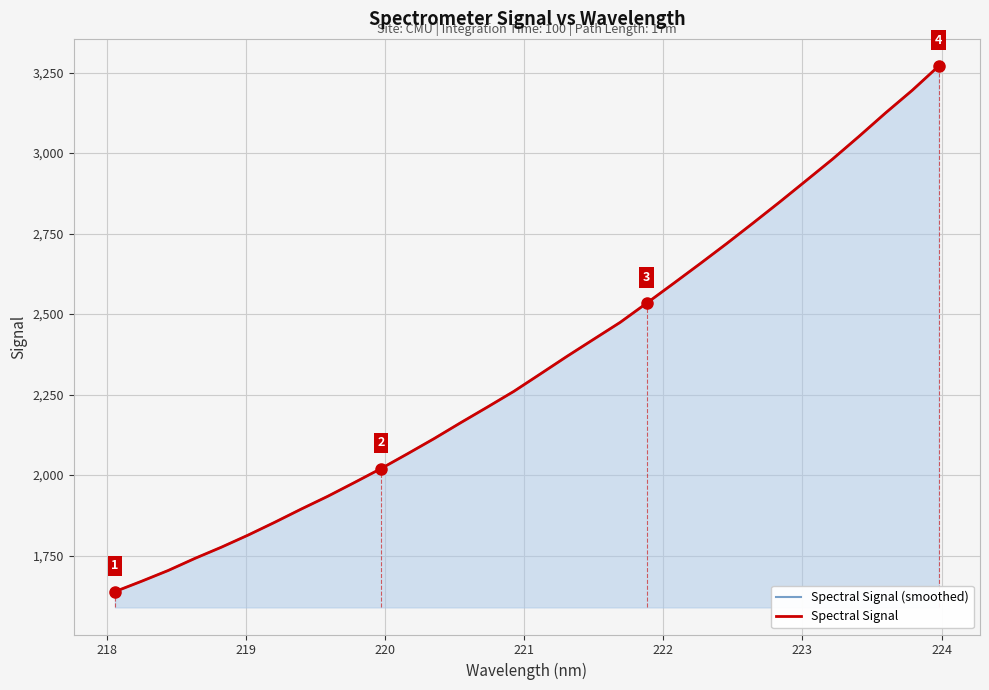

What is the highest value of the Spectral Signal (smoothed) series?

3270.6